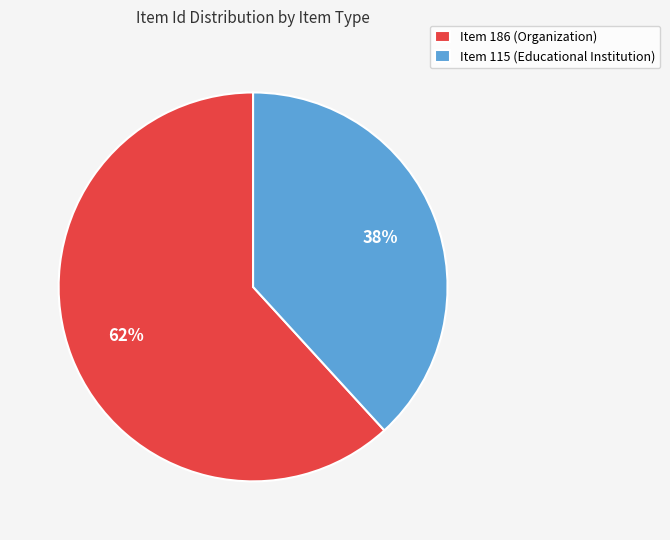

Which has a higher value, Item 186 (Organization) or Item 115 (Educational Institution)?

Item 186 (Organization)